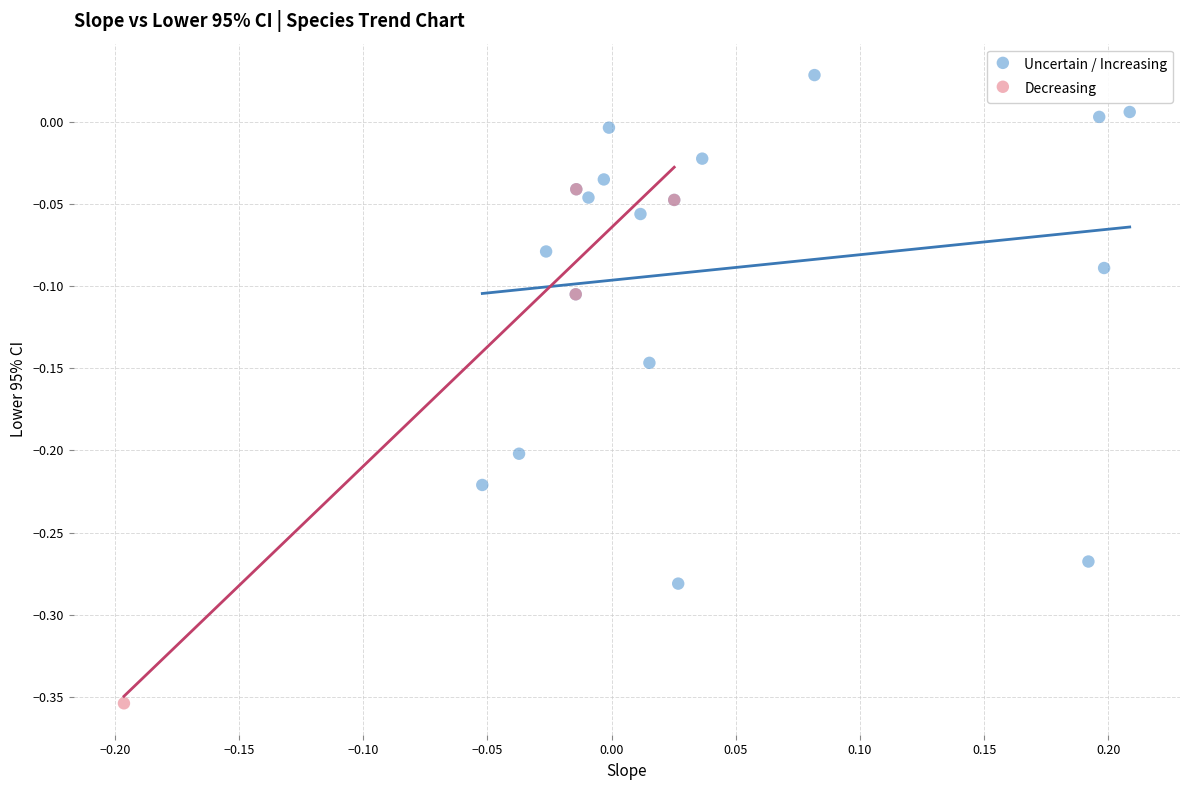

Which series contains the lowest Y value?

Decreasing